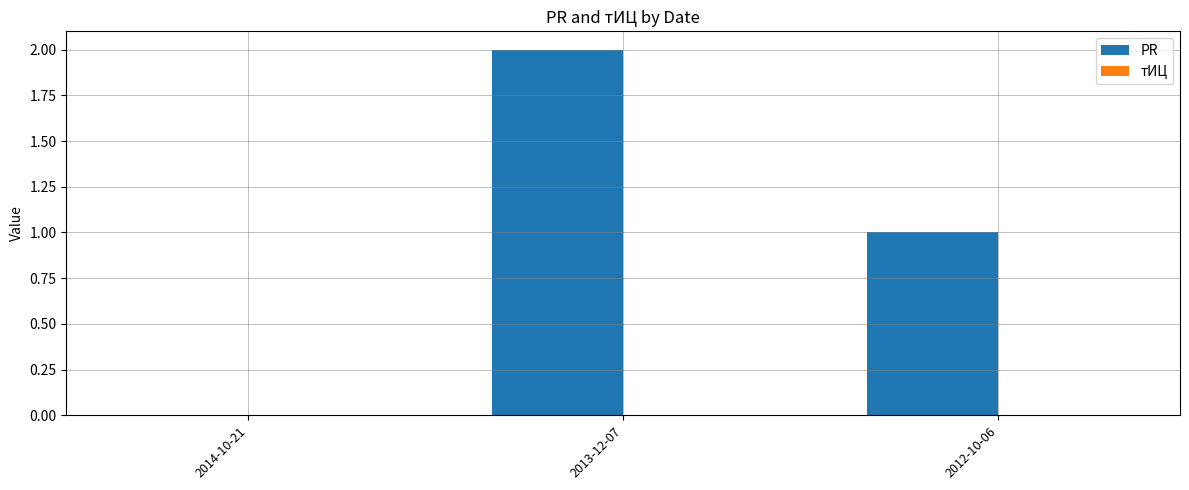

What is the change in value from 2014-10-21 to 2012-10-06?

+1